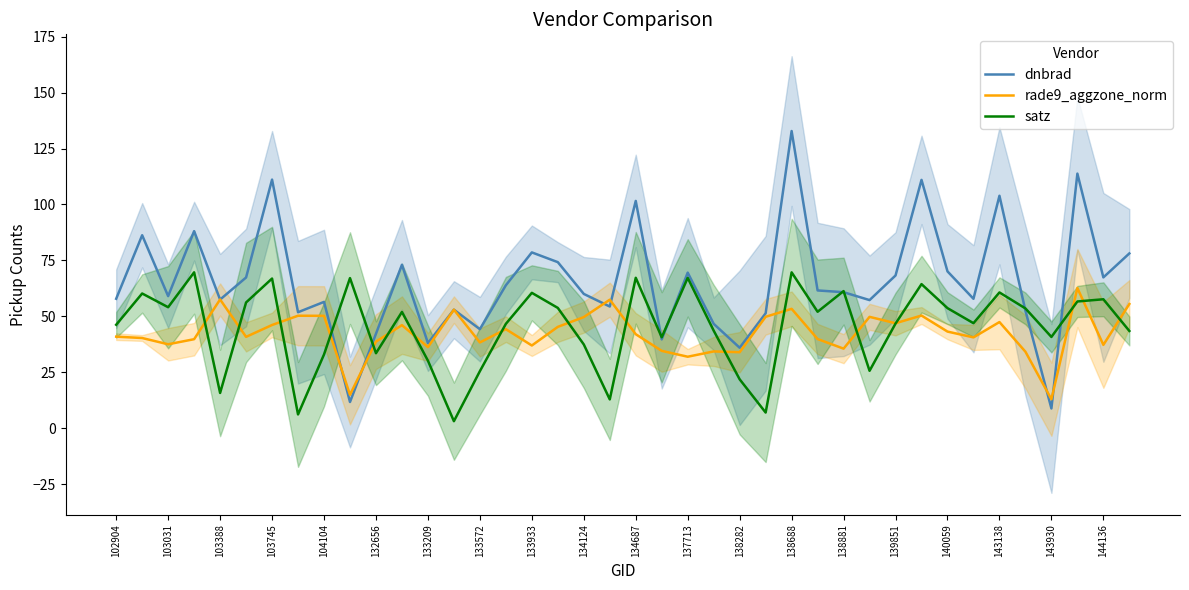

Is the value of dnbrad at 132656 greater than the value of rade9_aggzone_norm at 138282?

Yes